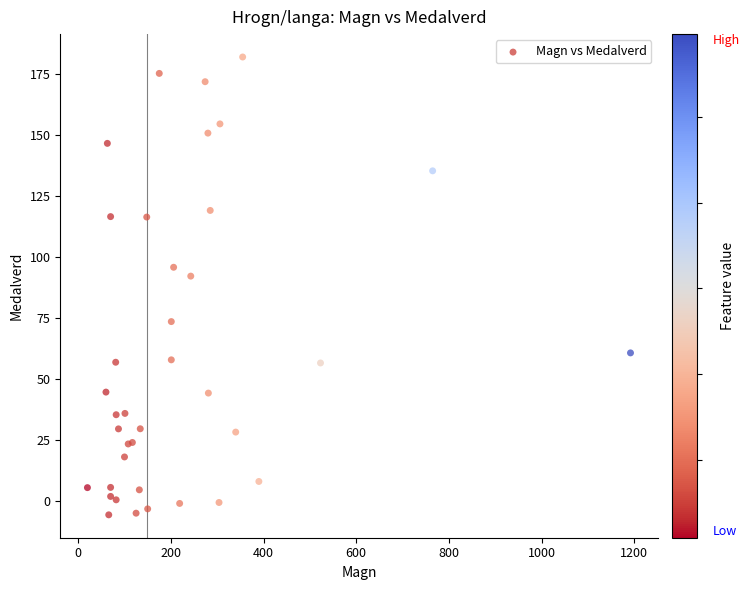

What Y value in the scatter plot is closest to 88?

92.2